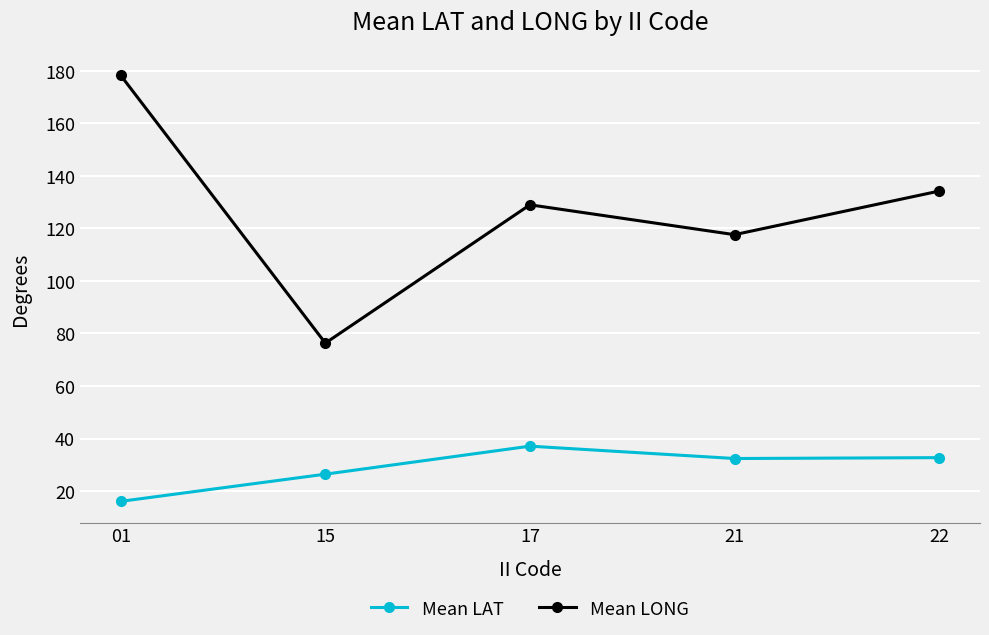

What is the average value of the Mean LAT series?

29.0